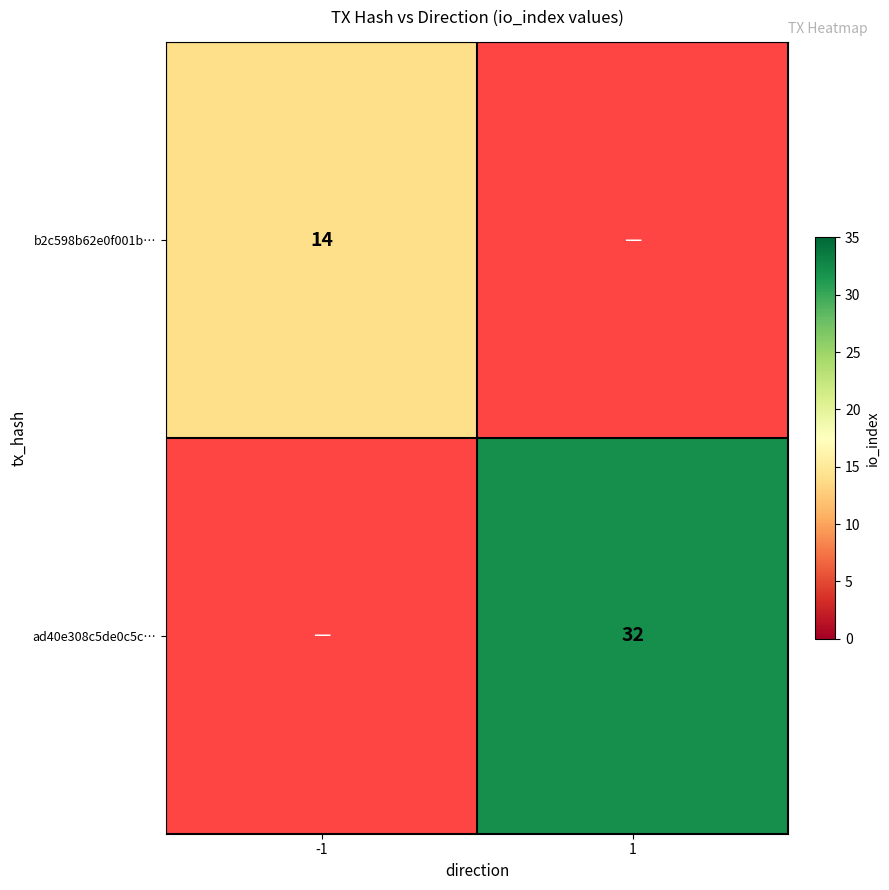

The value of b2c598b62e0f001b… at -1 is 14. True or false?

True